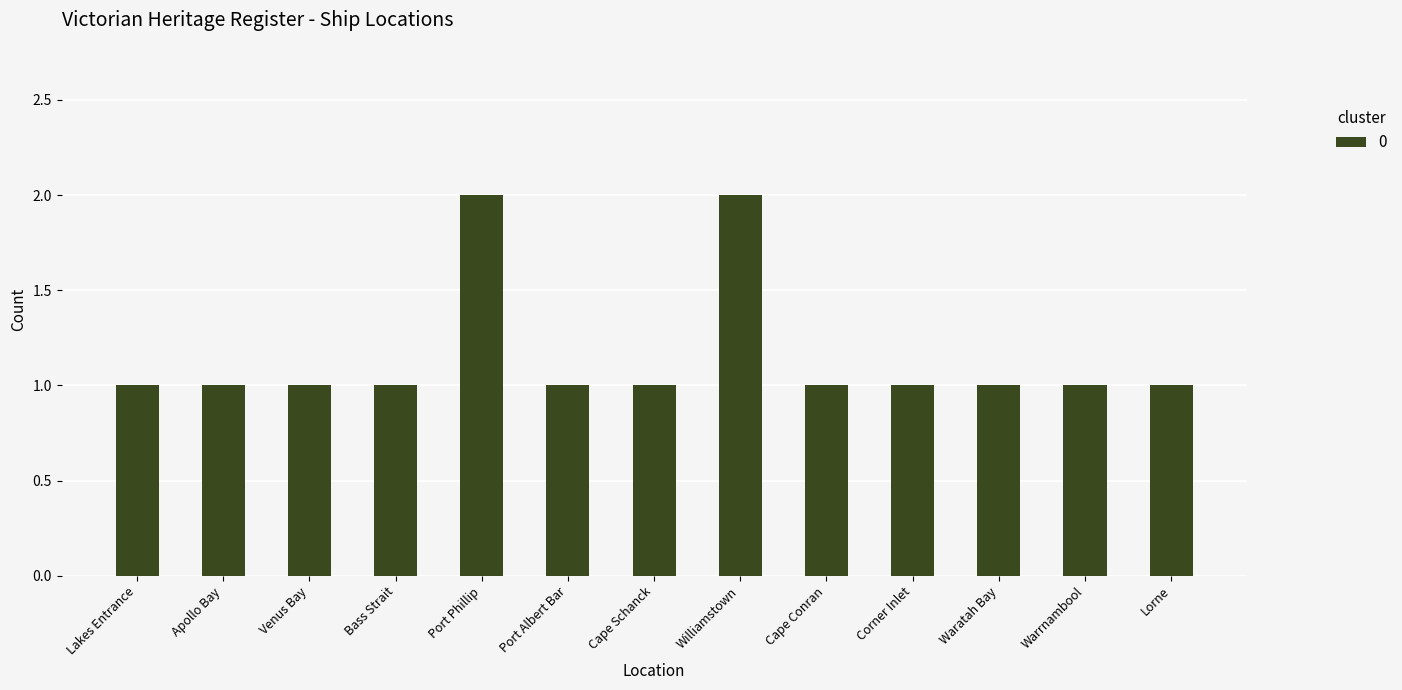

What is the maximum value shown in the chart?

2